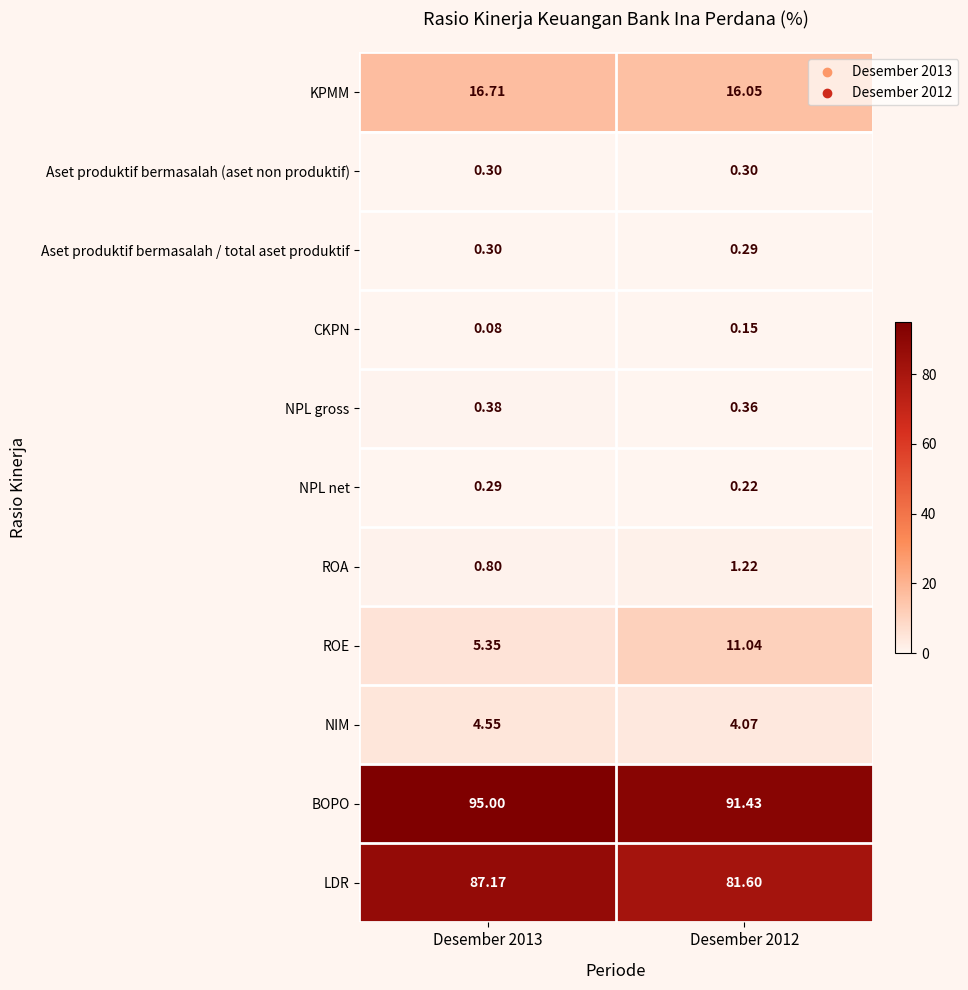

At Desember 2012, list the series in order from largest to smallest.

BOPO, LDR, KPMM, ROE, NIM, ROA, NPL gross, Aset produktif bermasalah (aset non produktif), Aset produktif bermasalah / total aset produktif, NPL net, CKPN